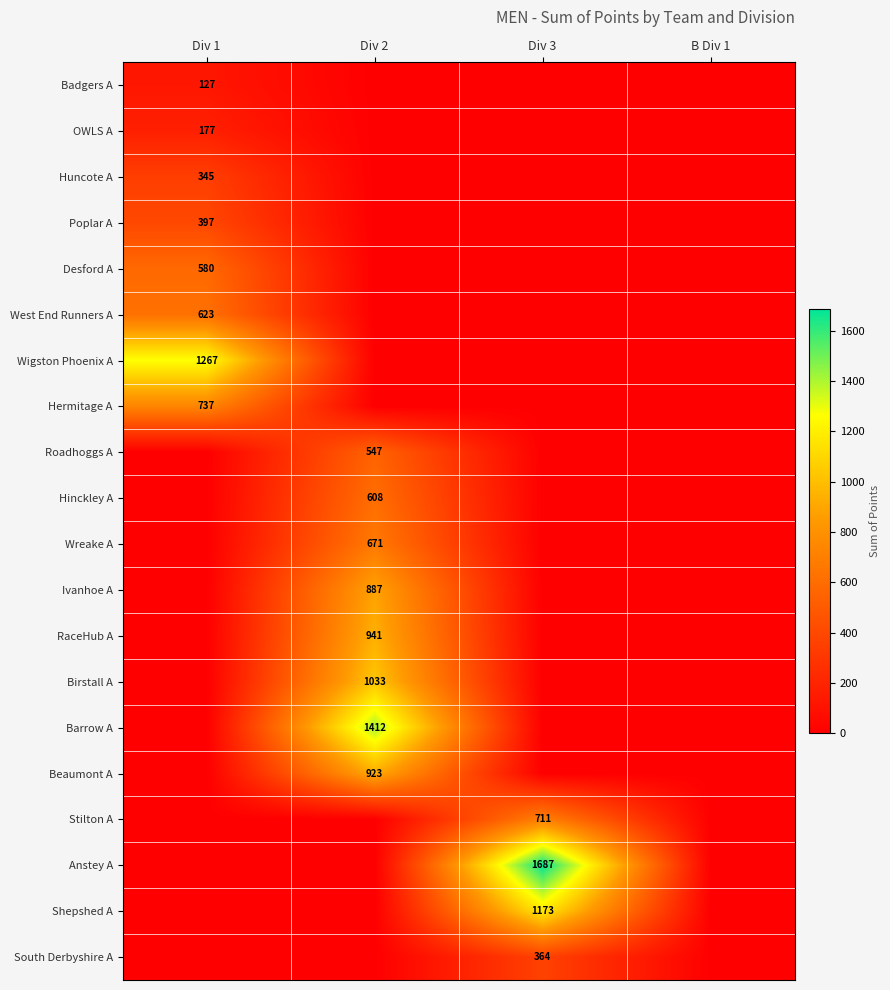

The OWLS A series shows 97 at Div 1. True or false?

False